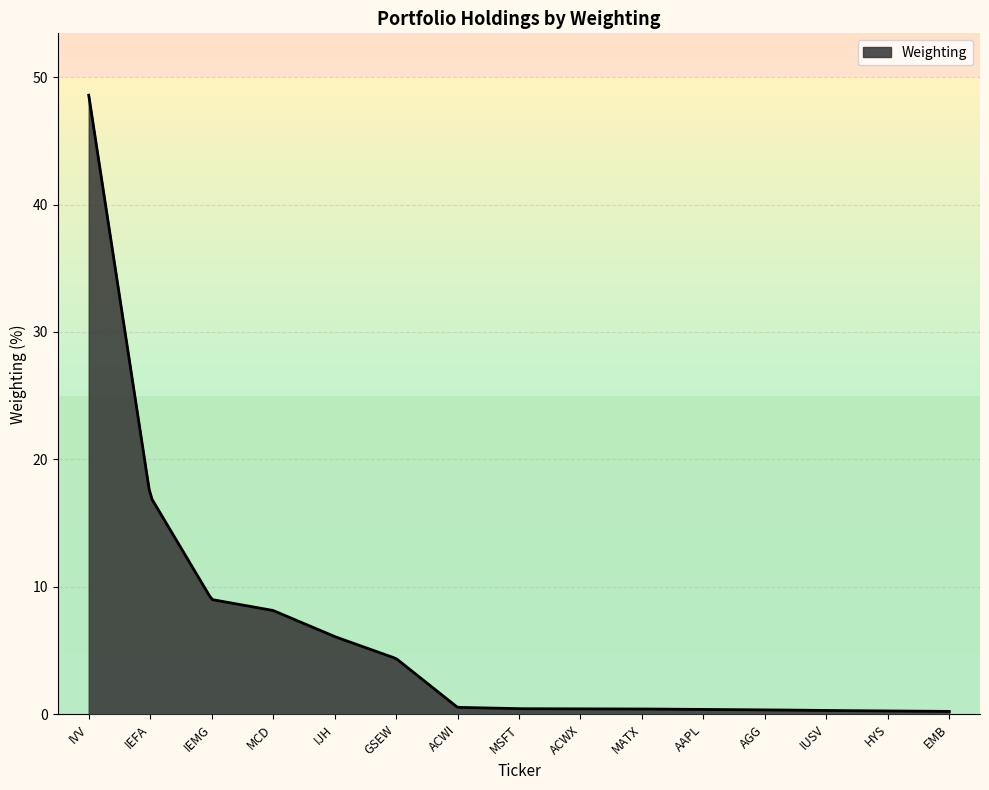

What is the difference between the second highest and minimum values?

46.9